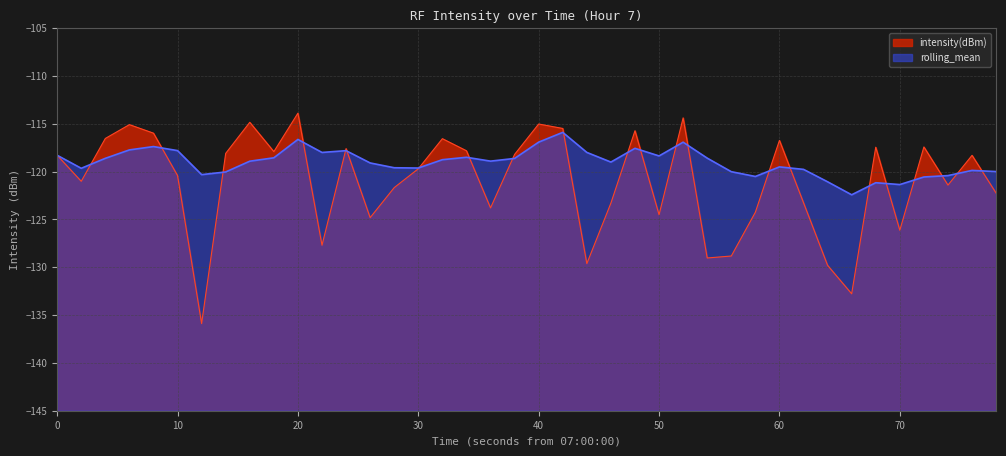

Rank the series by their average value, from lowest to highest.

intensity(dBm), rolling_mean